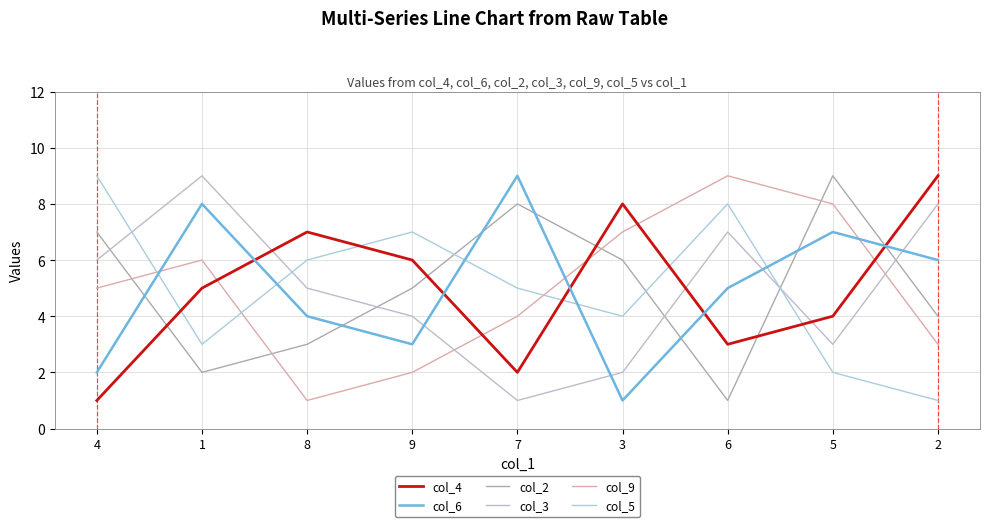

What is the difference between the highest and lowest values at 8?

6